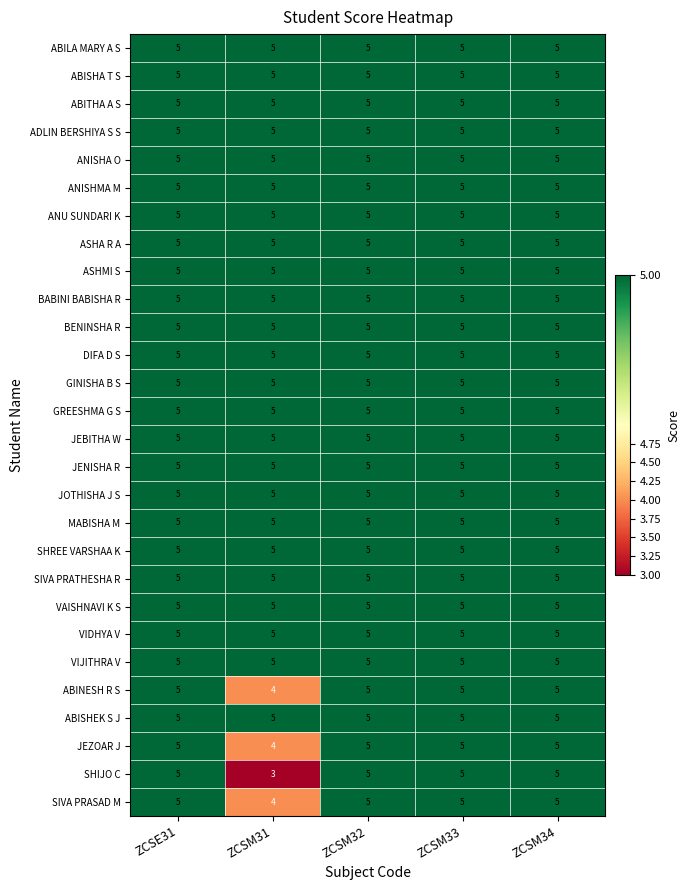

What is the sum of the ANISHA O values at ZCSM33 and ZCSM32?

10